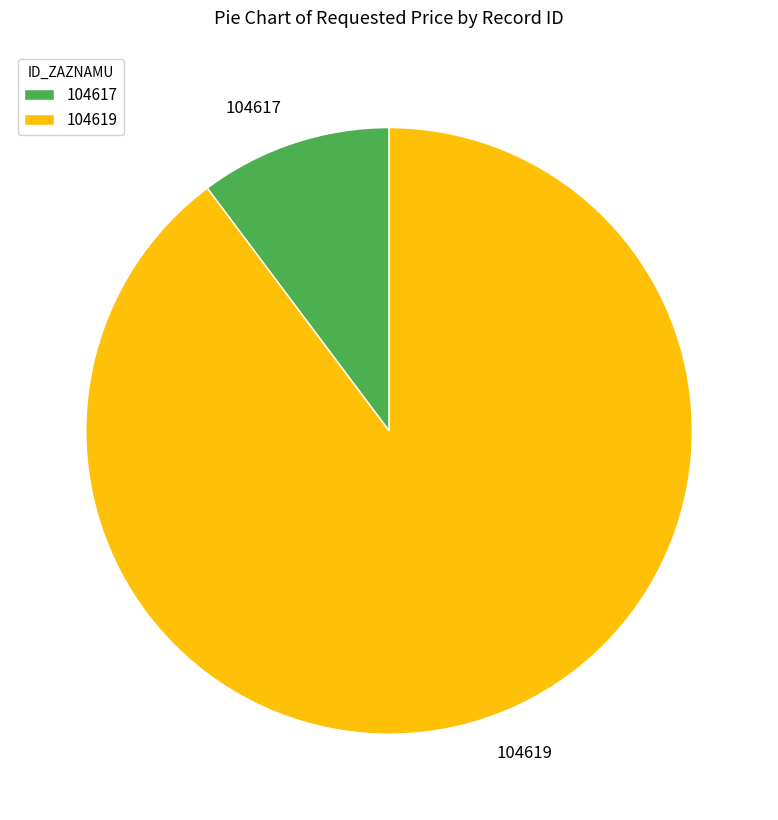

Is it true that 104617 is 1% of the pie?

False